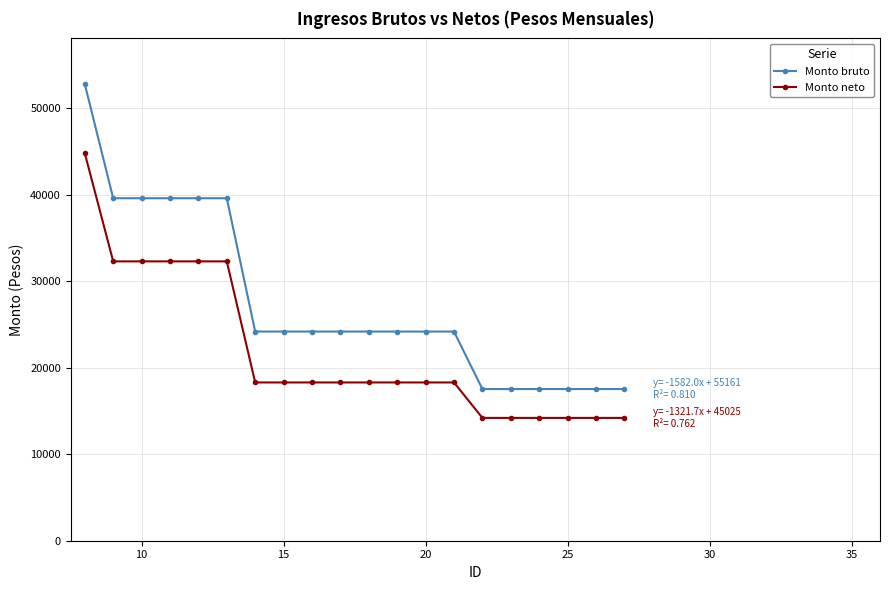

At how many categories does at least one series exceed 36242?

6